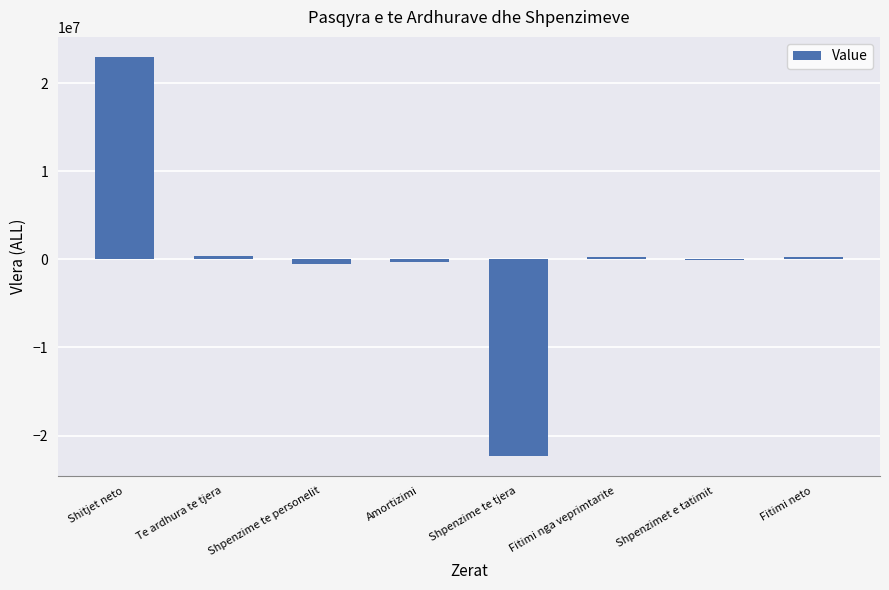

Is it true that the value at Shpenzime te tjera is -22302384?

True